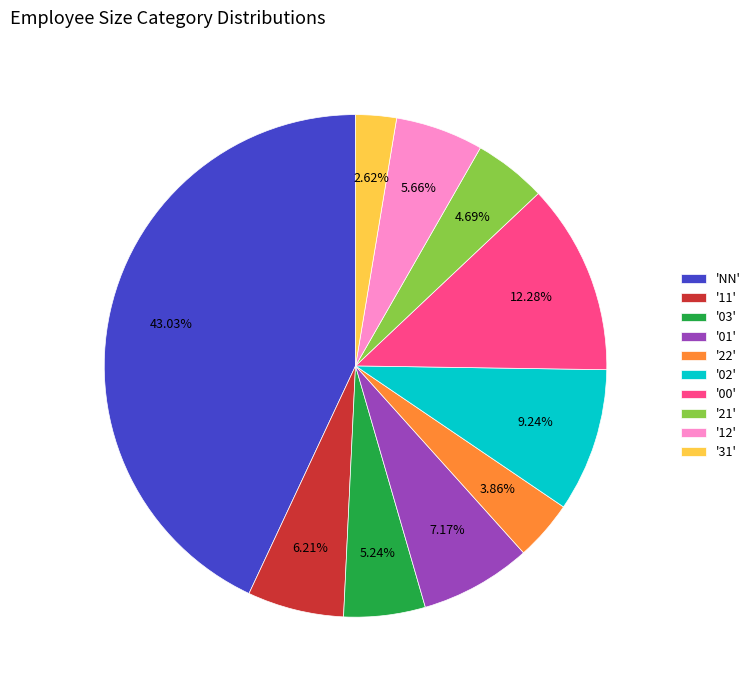

How many slices are in this pie chart?

10